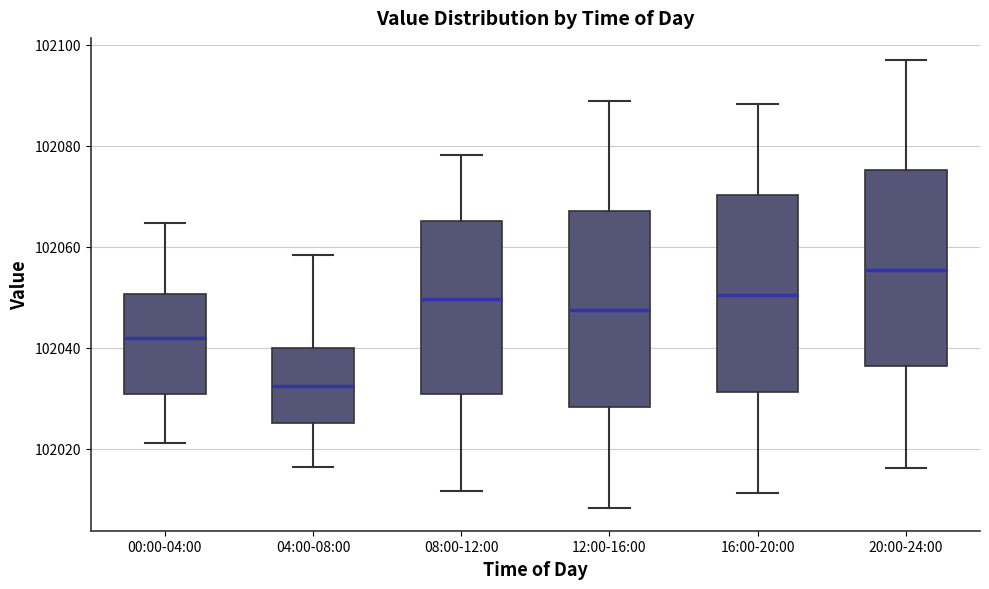

Reading left to right, read every box against the y-axis: the position of its median line, the range the box covers, and the ends of its whiskers. The values are not printed on the chart, so give them approximately, as read against the axis.

00:00-04:00: median 102042, box 102030 to 102050, whiskers 102022 to 102064
04:00-08:00: median 102032, box 102026 to 102040, whiskers 102016 to 102058
08:00-12:00: median 102050, box 102030 to 102066, whiskers 102012 to 102078
12:00-16:00: median 102048, box 102028 to 102068, whiskers 102008 to 102088
16:00-20:00: median 102050, box 102032 to 102070, whiskers 102012 to 102088
20:00-24:00: median 102056, box 102036 to 102076, whiskers 102016 to 102096